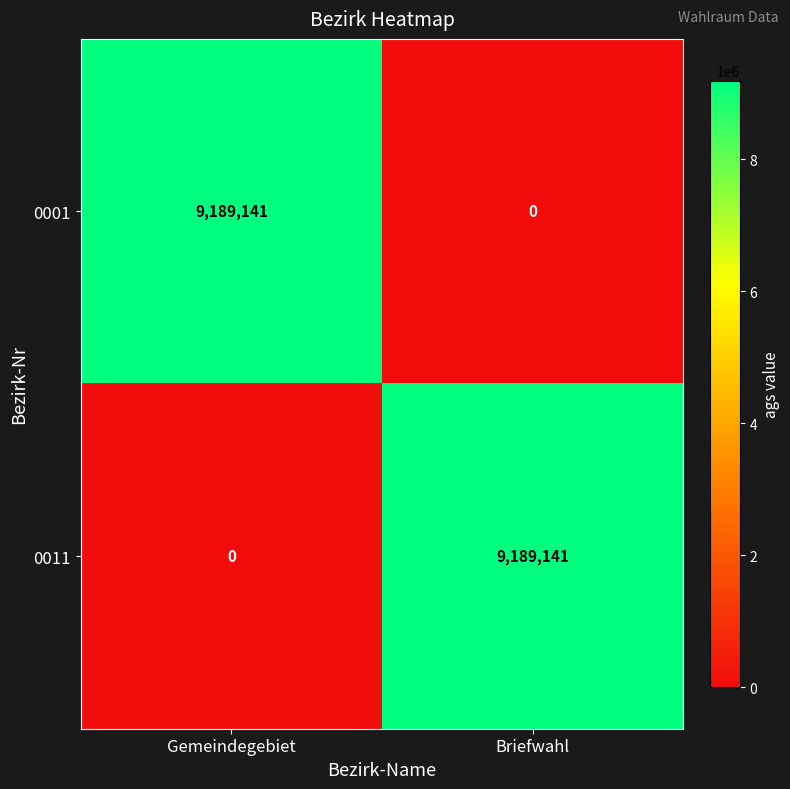

What is the maximum value shown in the chart?

9189141